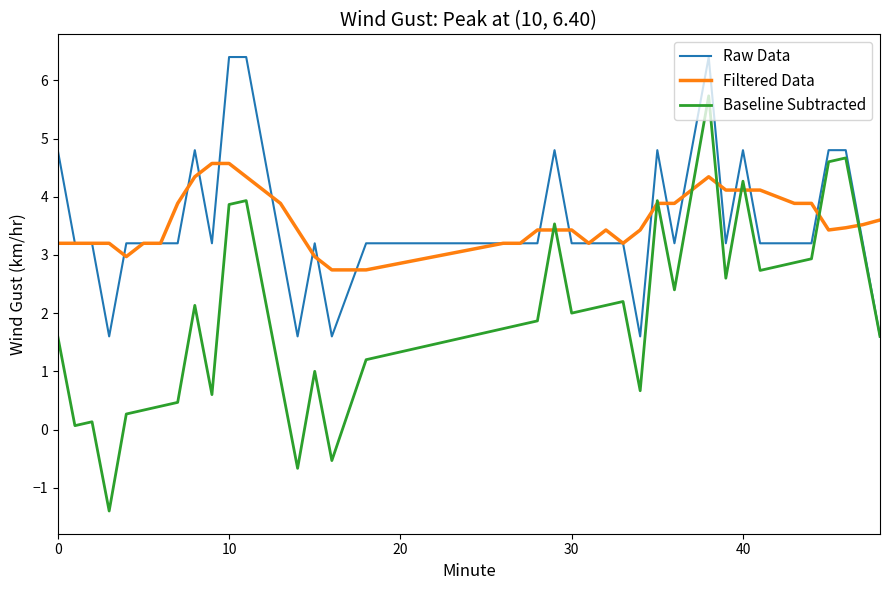

How many lines are shown in the chart?

3